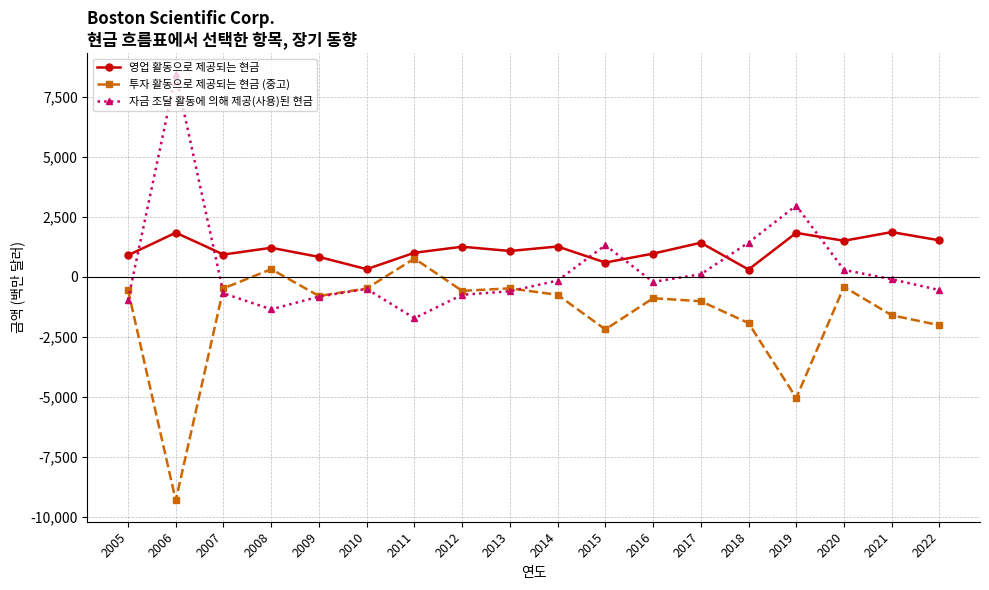

Which label corresponds to the largest value in the chart?

2006